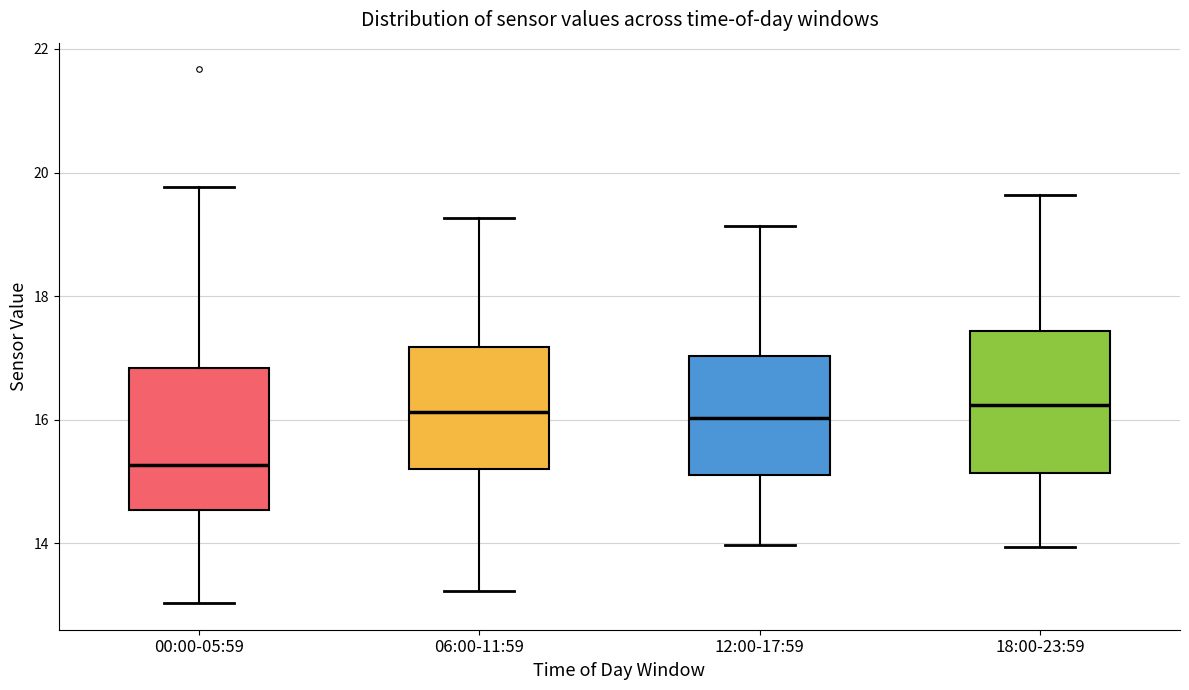

Reading left to right, read every box against the y-axis: the position of its median line, the range the box covers, and the ends of its whiskers. The values are not printed on the chart, so give them approximately, as read against the axis.

00:00-05:59: median 15.2, box 14.6 to 16.8, whiskers 13.0 to 19.8
06:00-11:59: median 16.2, box 15.2 to 17.2, whiskers 13.2 to 19.2
12:00-17:59: median 16.0, box 15.2 to 17.0, whiskers 14.0 to 19.2
18:00-23:59: median 16.2, box 15.2 to 17.4, whiskers 14.0 to 19.6